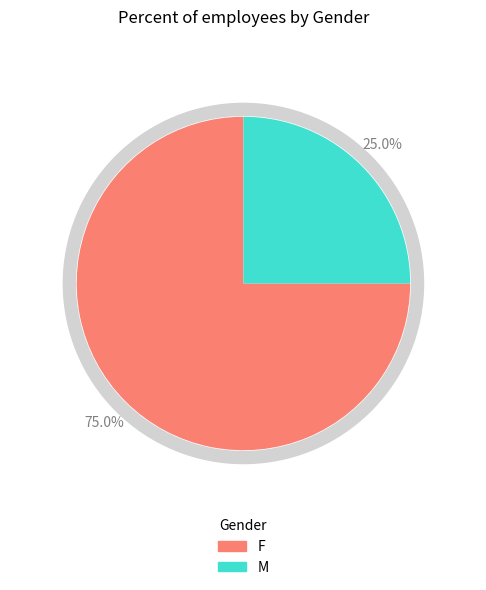

Count the number of slices in the pie.

2